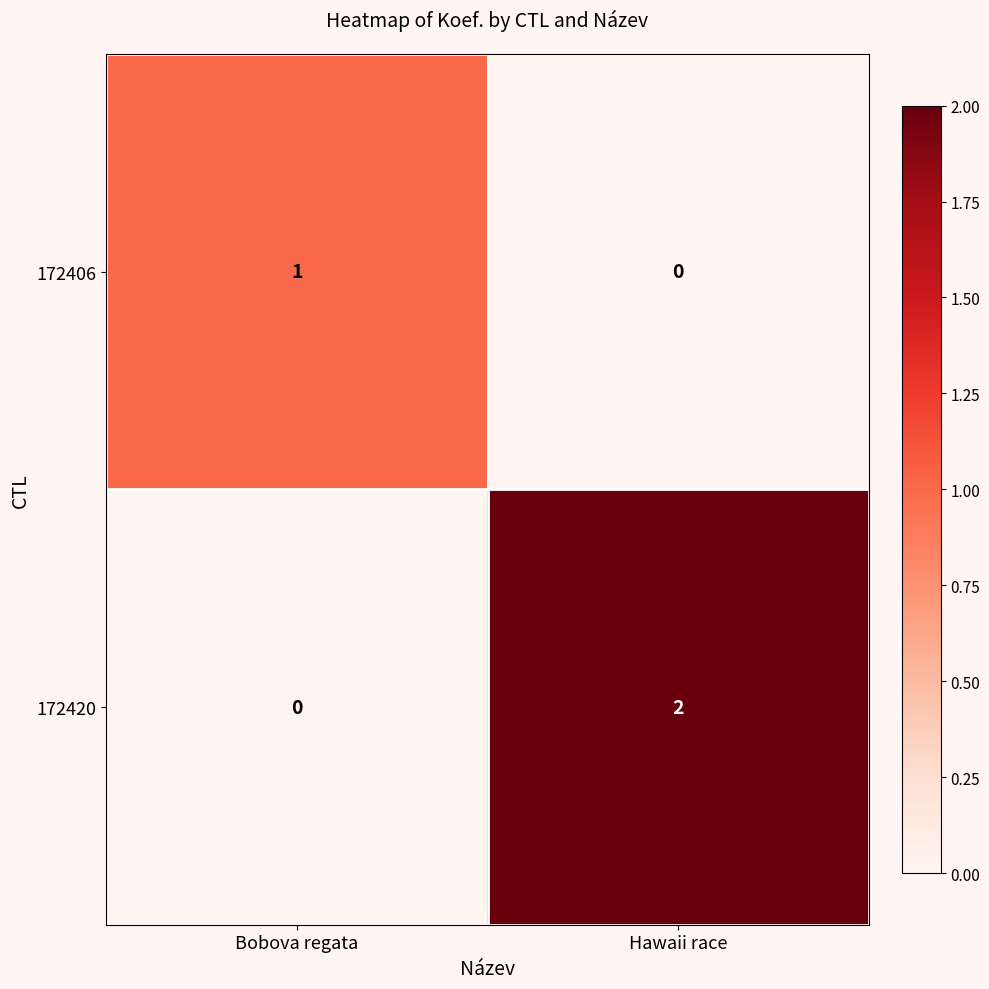

At Hawaii race, list the series in order from smallest to largest.

172406, 172420